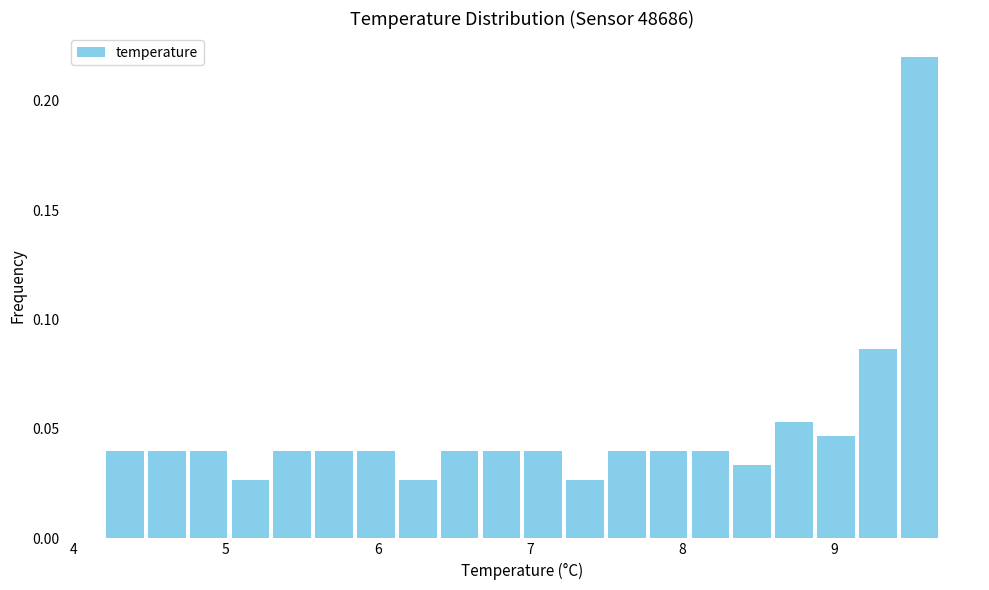

Around what value on the x-axis is the tallest bar? Give the approximate position of its centre, as read against the axis.

9.6